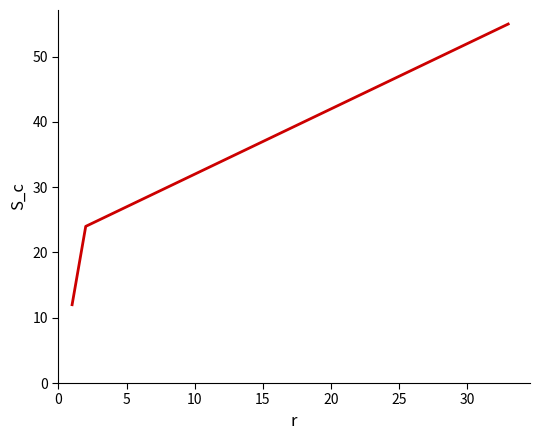

What is the maximum value shown in the chart?

55